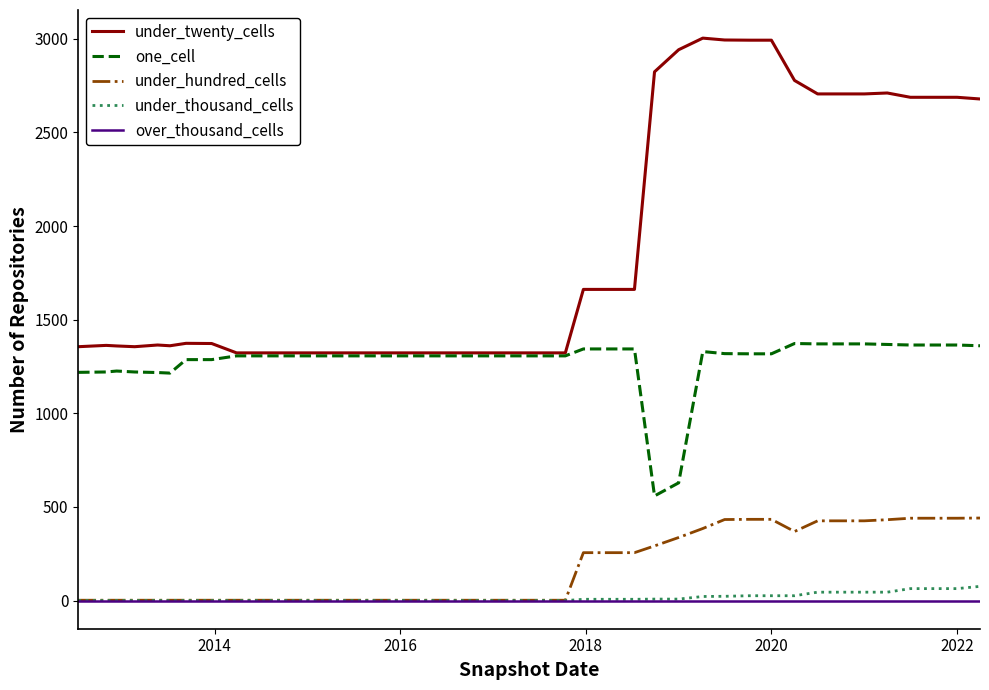

True or false: under_twenty_cells and under_thousand_cells intersect in this chart.

False